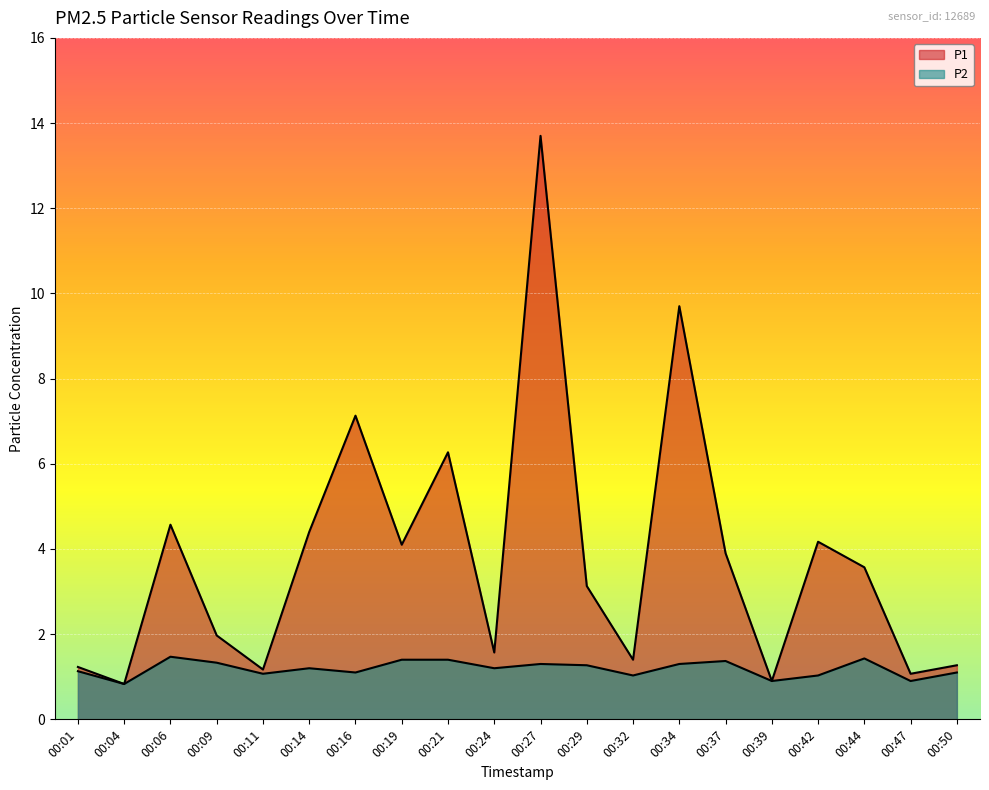

True or false: P1 and P2 intersect in this chart.

False